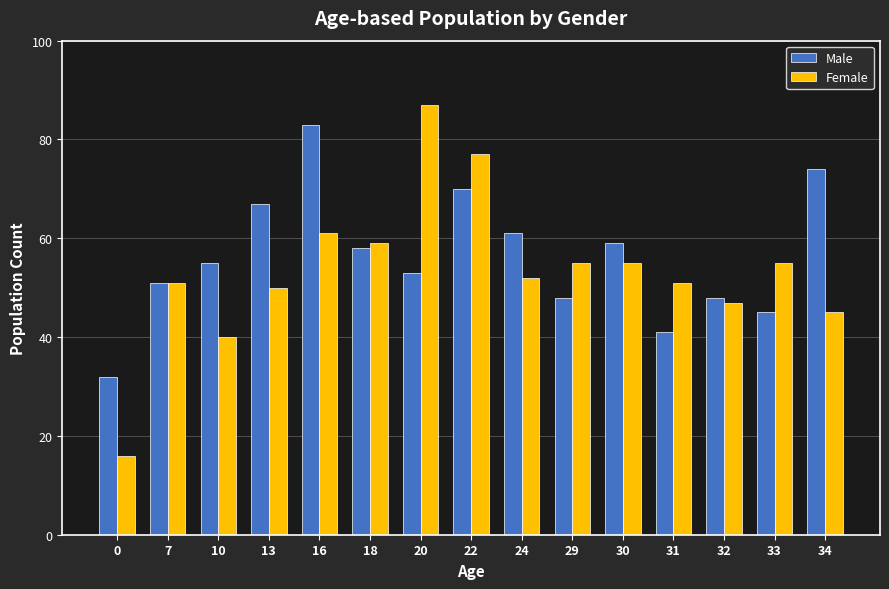

What value does the Female series have at 10?

40